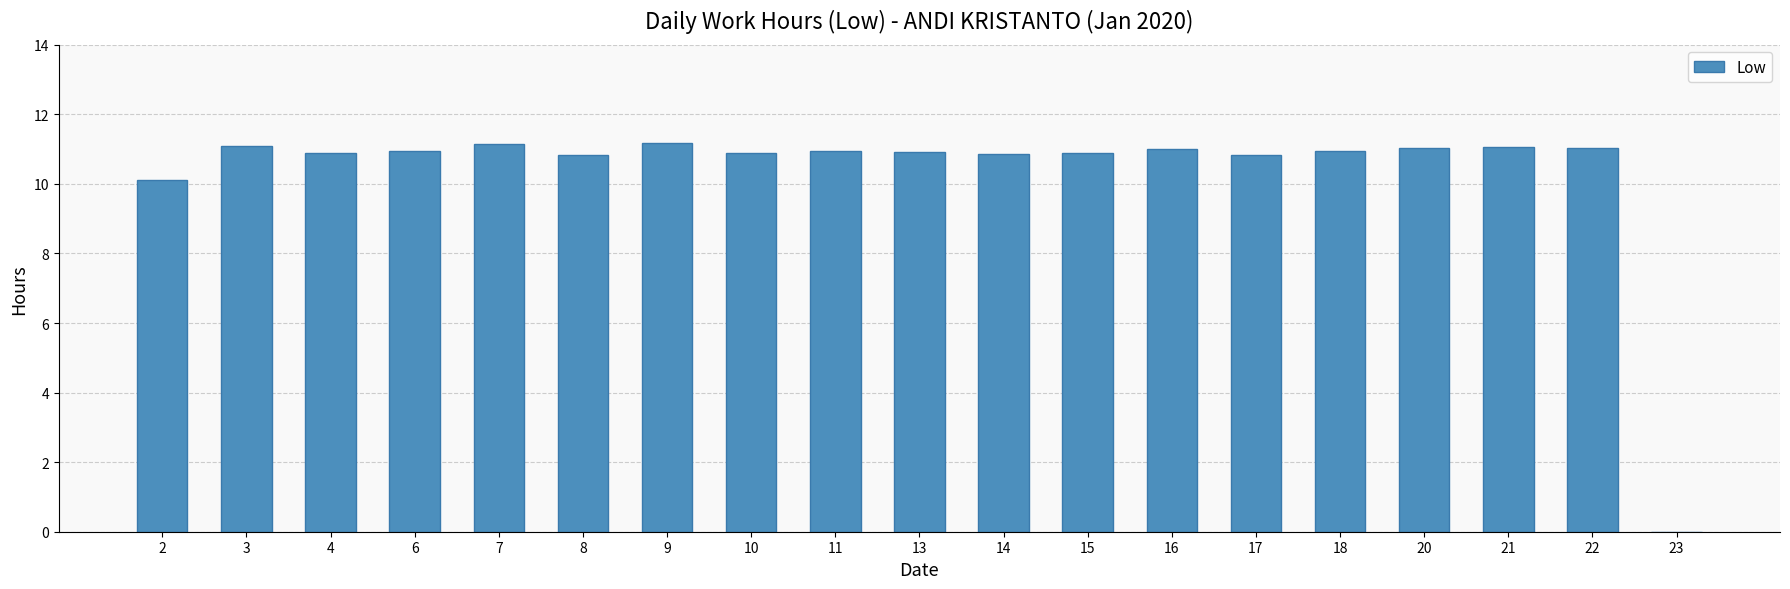

The value at 22 is 2.6. True or false?

False